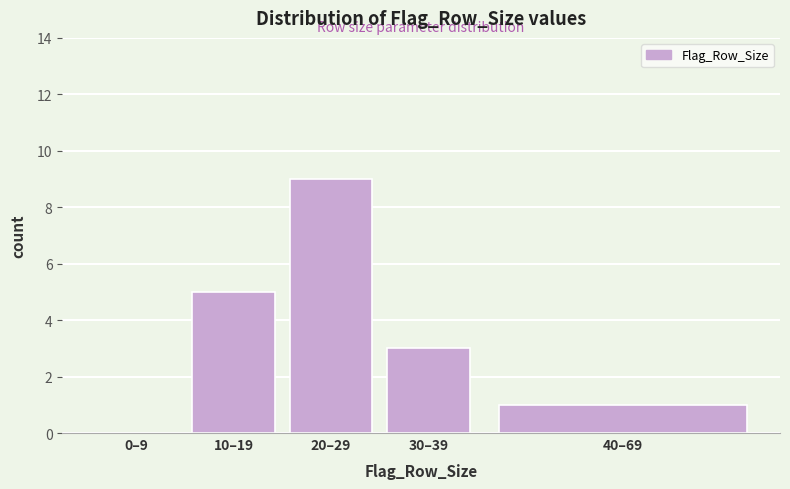

Reading right to left, extract all data points from this chart.

40–69=1	30–39=3	20–29=9	10–19=5	0–9=0